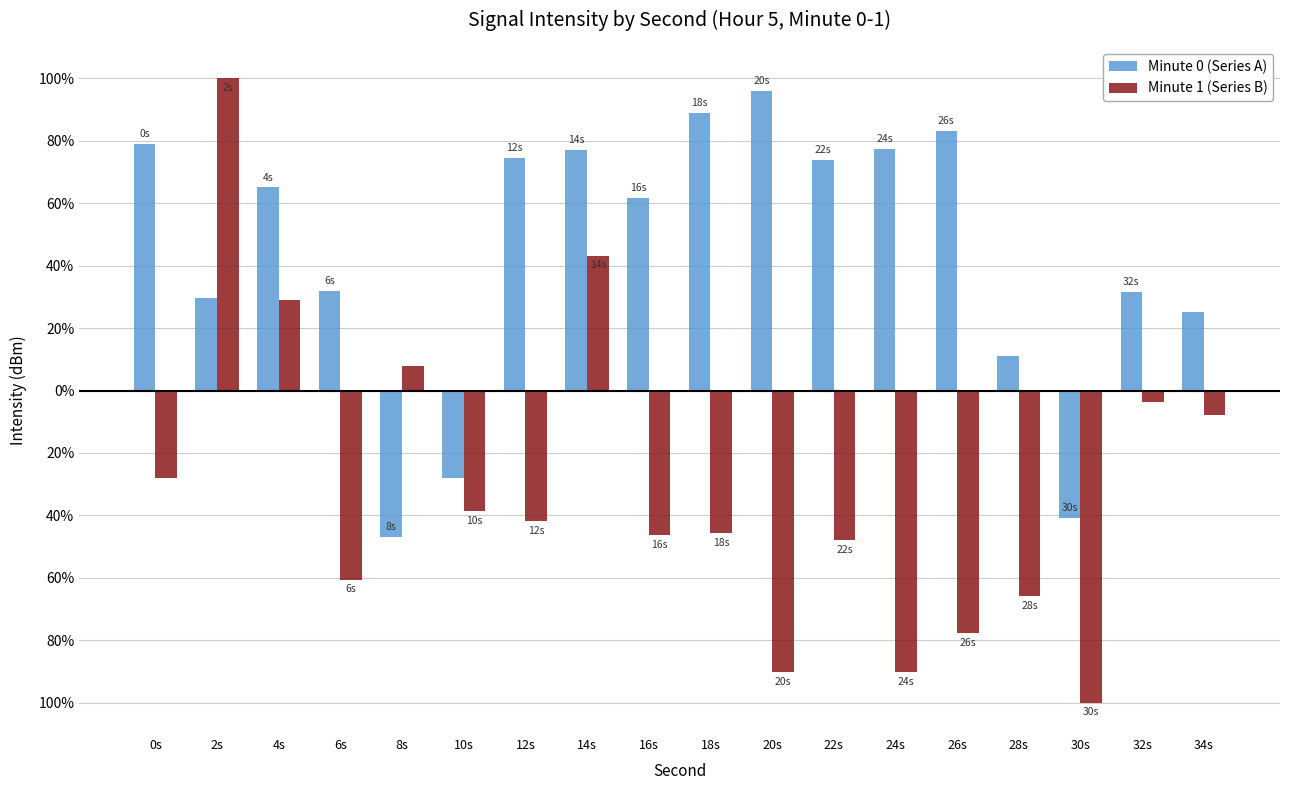

What are all the series names shown in the legend?

Minute 0 (Series A), Minute 1 (Series B)